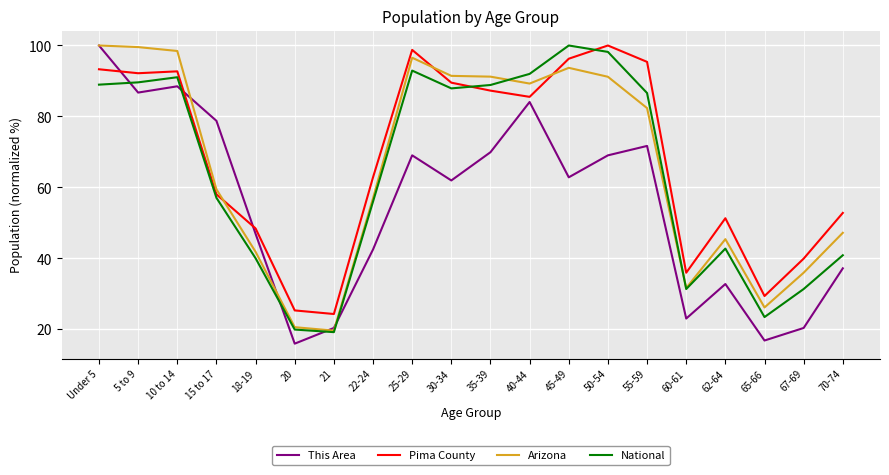

How many lines are shown in the chart?

4